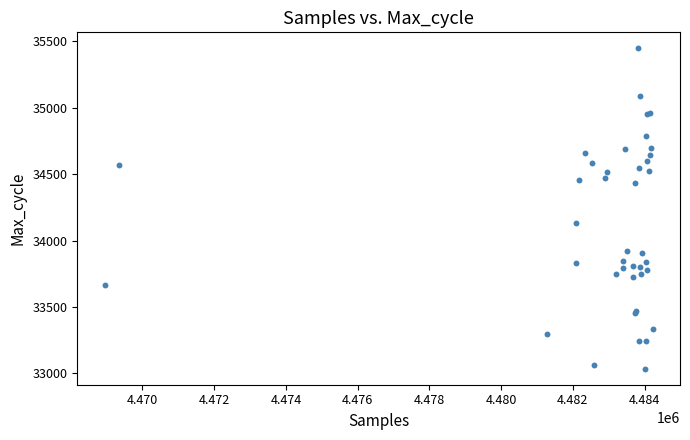

What Y value in the scatter plot is closest to 34241?

34133